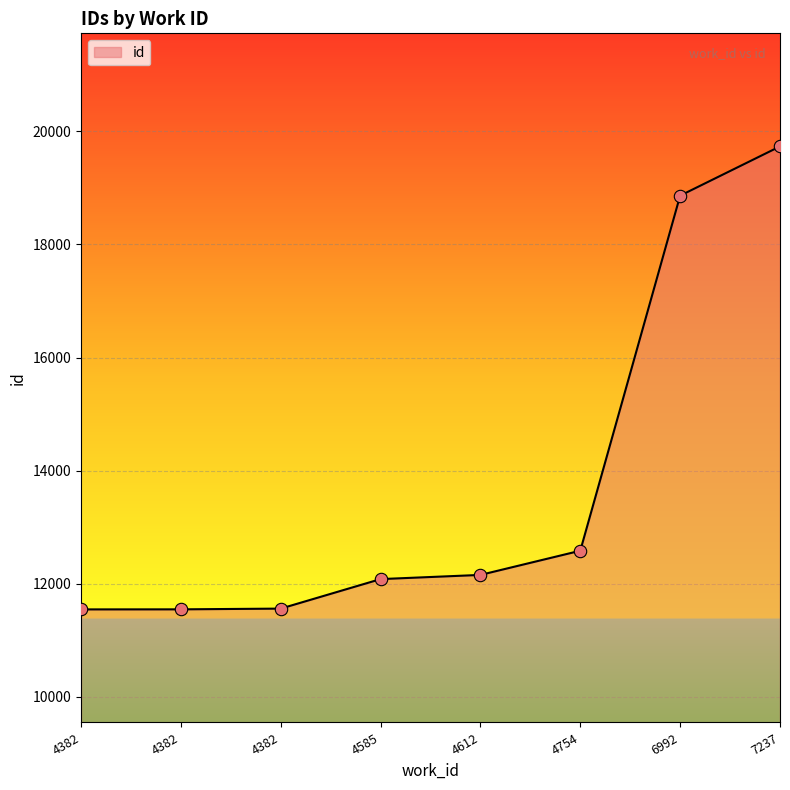

What is the ratio of the value at 4382 to the value at 4612?

0.9